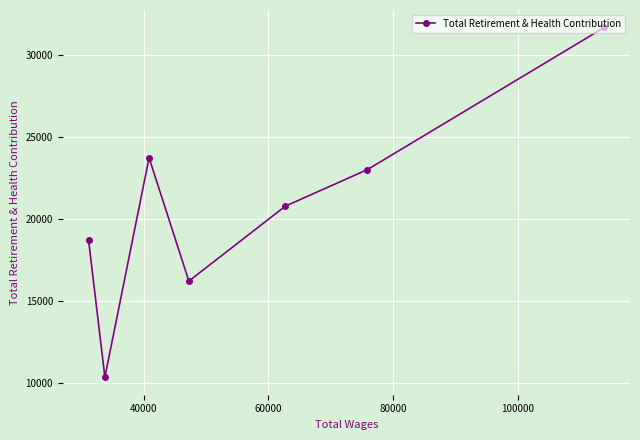

What is the greatest value displayed?

31677